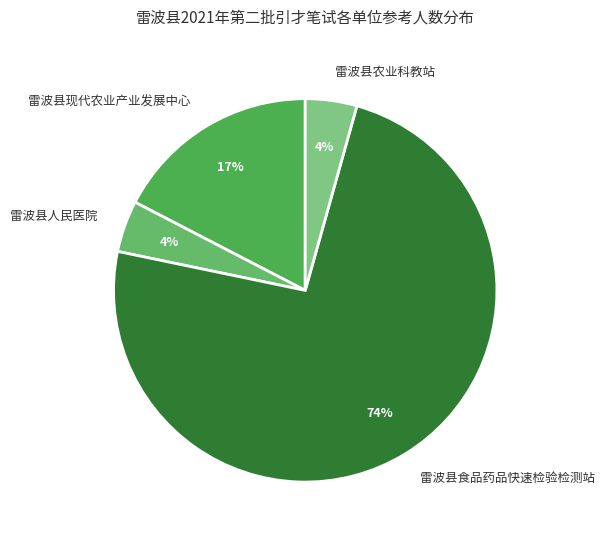

Which category has the biggest portion of the pie?

雷波县食品药品快速检验检测站